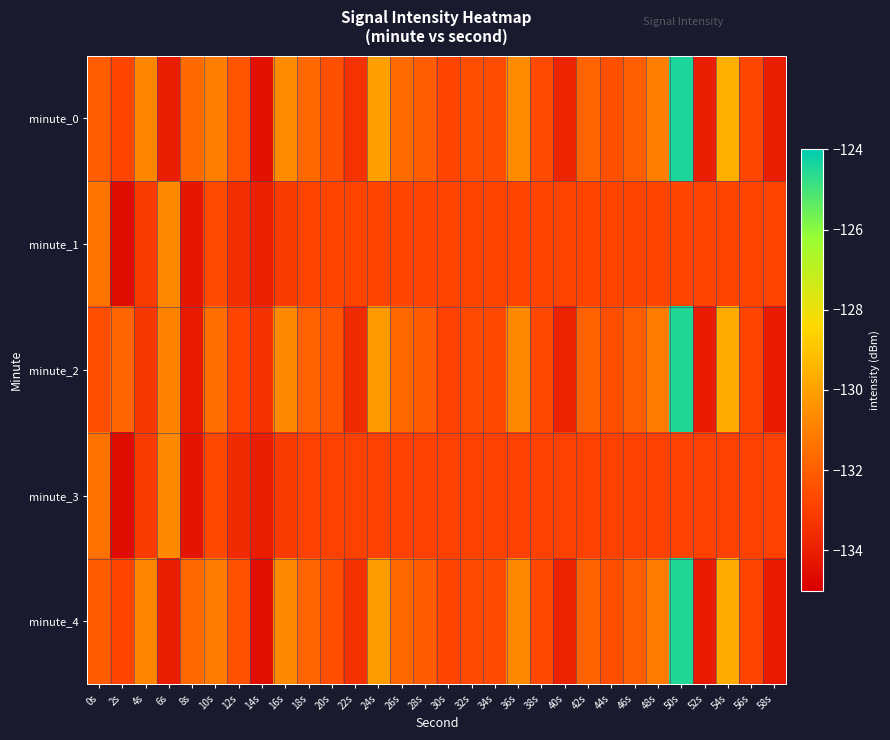

Reading left to right, list all the values displayed in this chart.

minute_0: 0s=-132.0	2s=-132.8	4s=-130.8	6s=-134.0	8s=-131.6	10s=-131.0	12s=-132.3	14s=-134.4	16s=-130.6	18s=-131.7	20s=-132.5	22s=-133.4	24s=-130.1	26s=-131.6	28s=-132.0	30s=-132.8	32s=-132.5	34s=-132.6	36s=-130.6	38s=-132.6	40s=-133.8	42s=-131.8	44s=-132.4	46s=-132.0	48s=-131.0	50s=-124.4	52s=-134.0	54s=-129.6	56s=-132.7	58s=-134.0
minute_1: 0s=-131.3	2s=-134.6	4s=-133.1	6s=-130.7	8s=-134.2	10s=-132.6	12s=-133.5	14s=-133.9	16s=-133.1	18s=-132.8	20s=-132.8	22s=-132.8	24s=-132.8	26s=-132.8	28s=-132.8	30s=-132.8	32s=-132.8	34s=-132.8	36s=-132.8	38s=-132.8	40s=-132.8	42s=-132.8	44s=-132.8	46s=-132.8	48s=-132.8	50s=-132.8	52s=-132.8	54s=-132.8	56s=-132.8	58s=-132.8
minute_2: 0s=-132.5	2s=-131.8	4s=-133.2	6s=-130.9	8s=-134.1	10s=-131.5	12s=-132.8	14s=-133.4	16s=-130.7	18s=-131.9	20s=-132.3	22s=-133.6	24s=-130.2	26s=-131.7	28s=-132.1	30s=-132.9	32s=-132.6	34s=-132.7	36s=-130.7	38s=-132.7	40s=-133.9	42s=-131.9	44s=-132.5	46s=-132.0	48s=-131.1	50s=-124.5	52s=-134.1	54s=-129.7	56s=-132.8	58s=-134.1
minute_3: 0s=-131.4	2s=-134.6	4s=-133.1	6s=-130.7	8s=-134.3	10s=-132.7	12s=-133.6	14s=-134.0	16s=-133.1	18s=-132.9	20s=-132.9	22s=-132.9	24s=-132.9	26s=-132.9	28s=-132.9	30s=-132.9	32s=-132.9	34s=-132.9	36s=-132.9	38s=-132.9	40s=-132.9	42s=-132.9	44s=-132.9	46s=-132.9	48s=-132.9	50s=-132.9	52s=-132.9	54s=-132.9	56s=-132.9	58s=-132.9
minute_4: 0s=-132.1	2s=-132.8	4s=-130.8	6s=-134.0	8s=-131.7	10s=-131.1	12s=-132.4	14s=-134.5	16s=-130.7	18s=-131.8	20s=-132.5	22s=-133.4	24s=-130.1	26s=-131.7	28s=-132.1	30s=-132.8	32s=-132.6	34s=-132.6	36s=-130.7	38s=-132.7	40s=-133.9	42s=-131.9	44s=-132.5	46s=-132.0	48s=-131.1	50s=-124.5	52s=-134.1	54s=-129.7	56s=-132.8	58s=-134.1